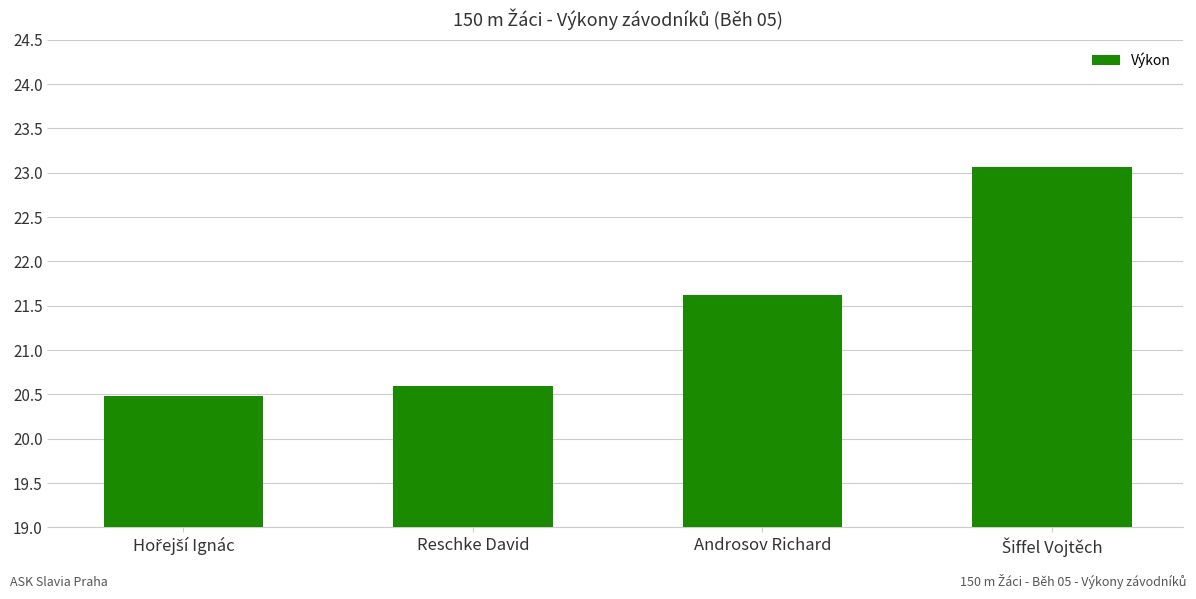

What is the label of the 3rd bar from the left?

Androsov Richard